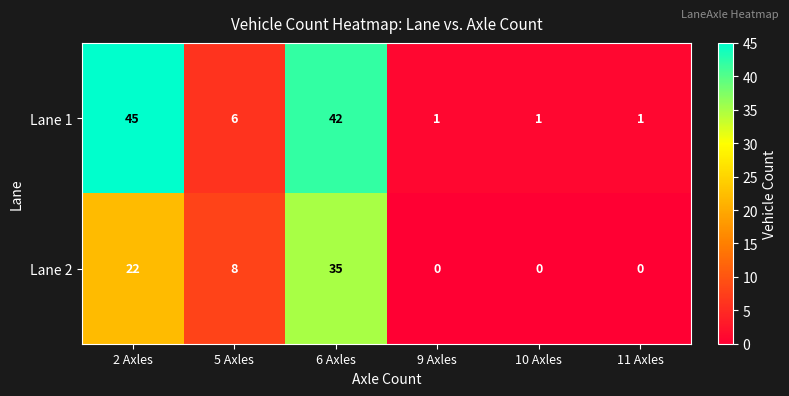

Reading left to right, list all the values displayed in this chart.

Lane 1: 45	6	42	1	1	1
Lane 2: 22	8	35	0	0	0